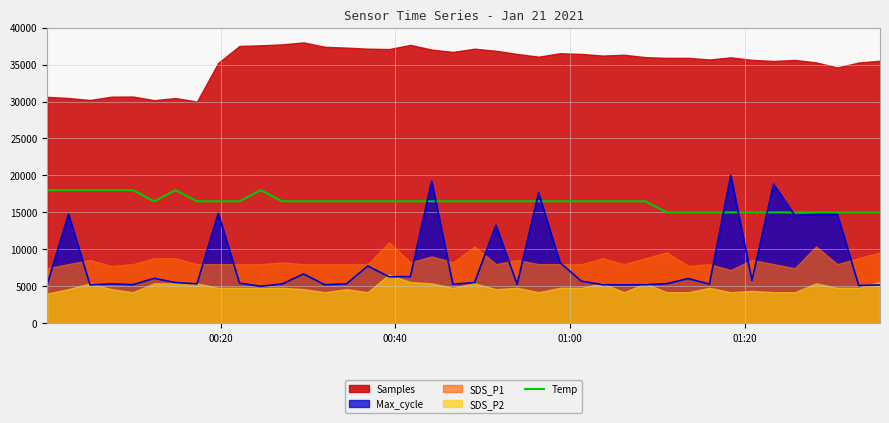

The value at 7 is 24047.3. True or false?

False